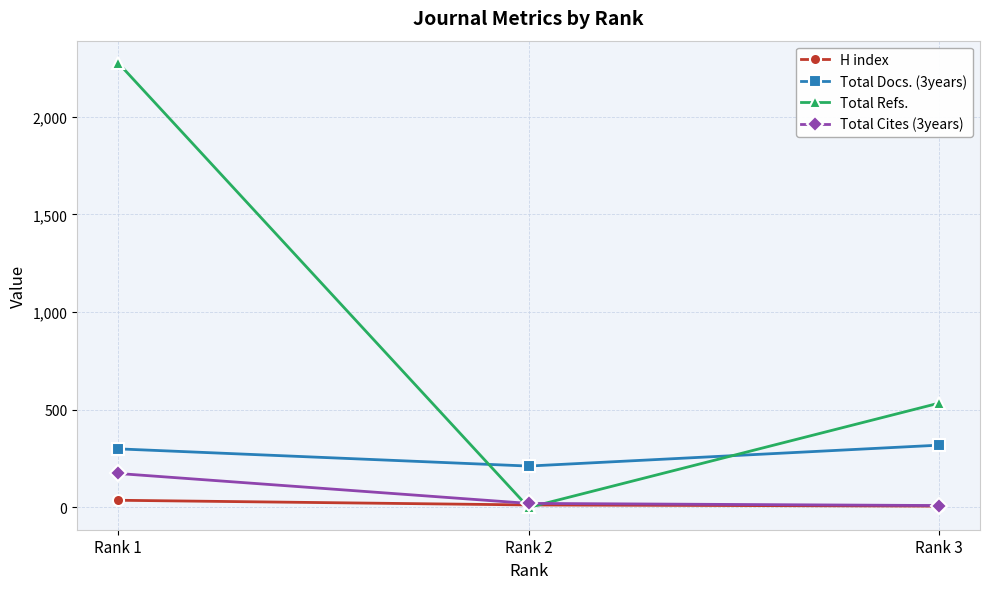

Rank the series by their maximum value, from highest to lowest.

Total Refs., Total Docs. (3years), Total Cites (3years), H index